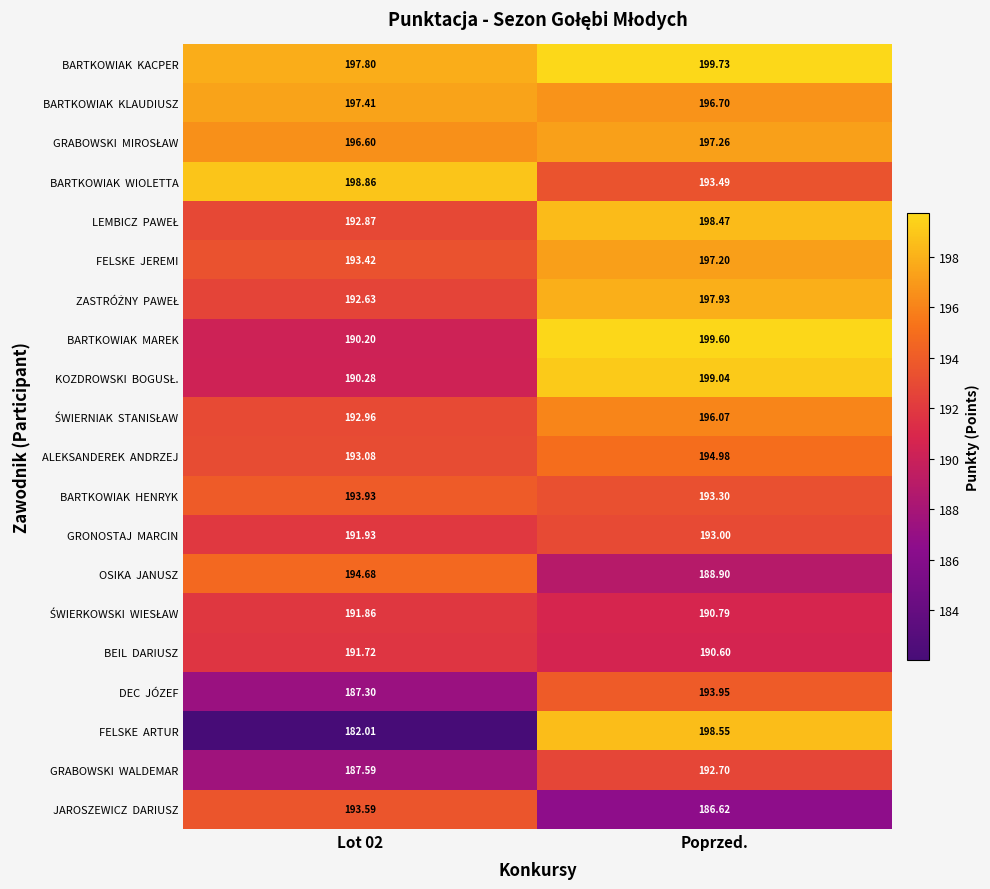

Which category has the highest value across all series?

Poprzed.